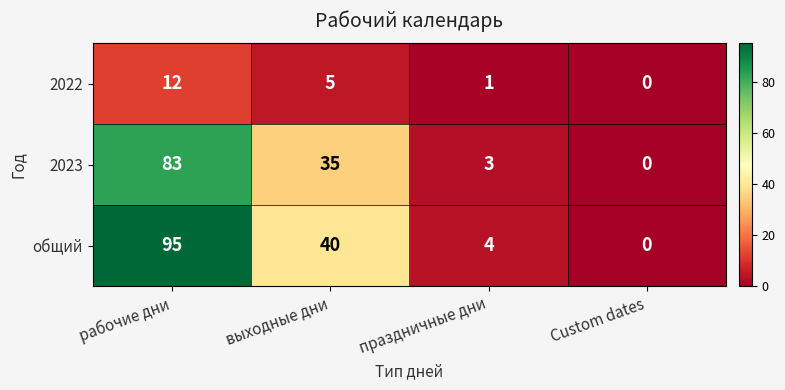

Reading right to left, transcribe all the data shown in this chart.

2022: 0	1	5	12
2023: 0	3	35	83
общий: 0	4	40	95